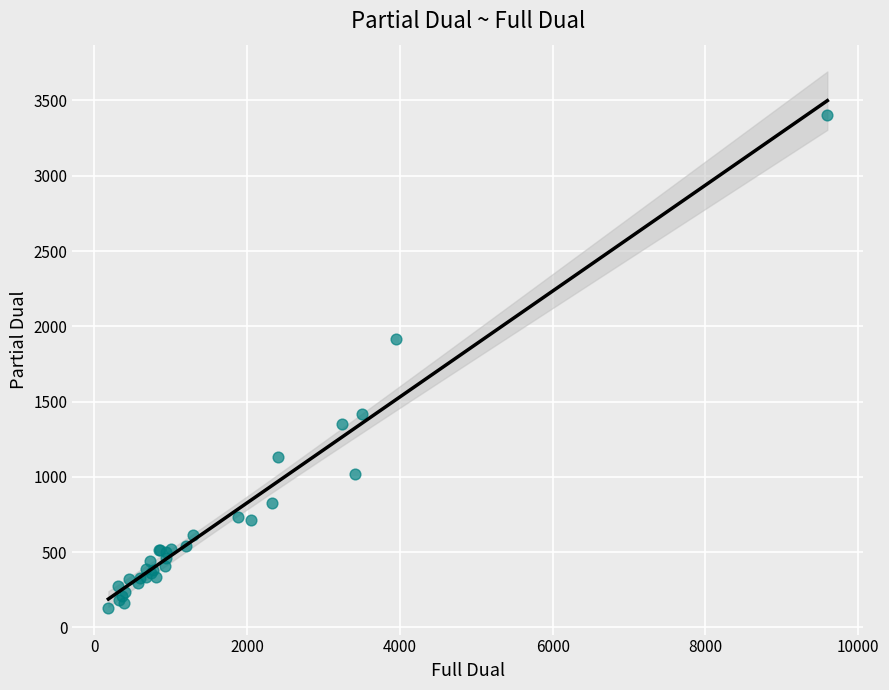

What Y value in the scatter plot is closest to 1766?

1917